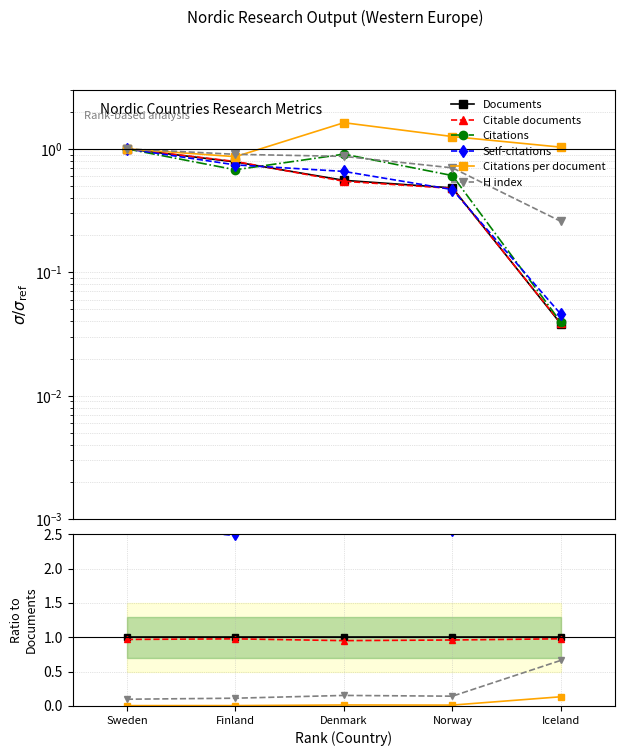

True or false: Citable documents and Documents cross at least once.

False